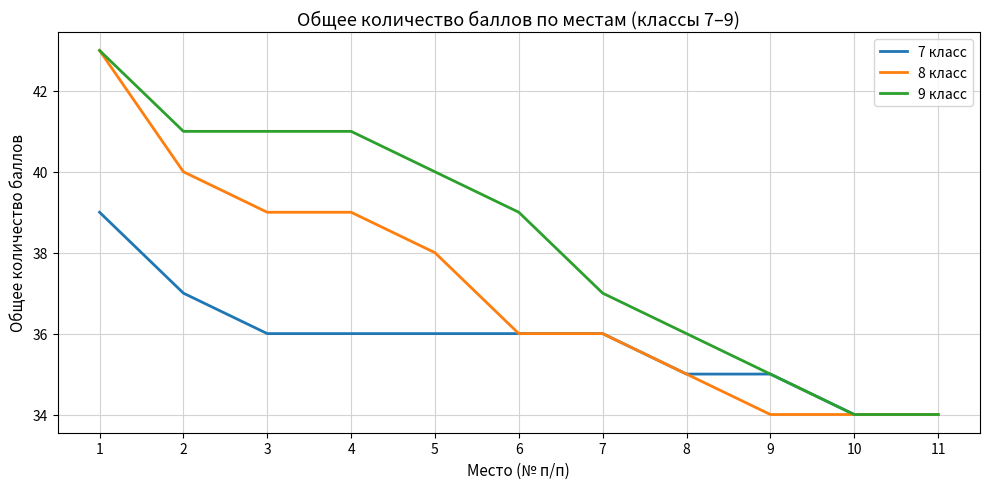

Reading right to left, transcribe all the data shown in this chart.

7 класс: 11=34	10=34	9=35	8=35	7=36	6=36	5=36	4=36	3=36	2=37	1=39
8 класс: 11=34	10=34	9=34	8=35	7=36	6=36	5=38	4=39	3=39	2=40	1=43
9 класс: 11=34	10=34	9=35	8=36	7=37	6=39	5=40	4=41	3=41	2=41	1=43